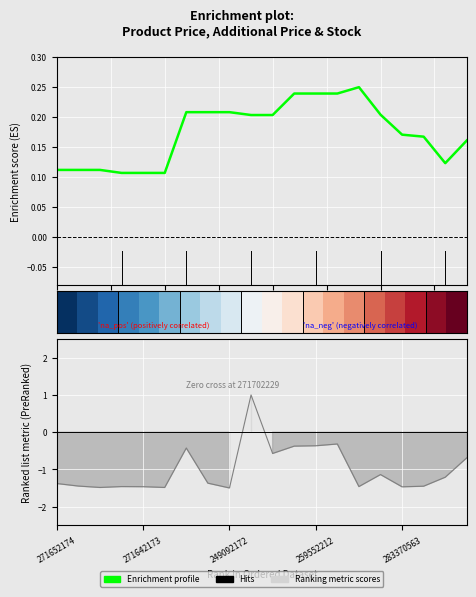

How many lines are shown in the chart?

2